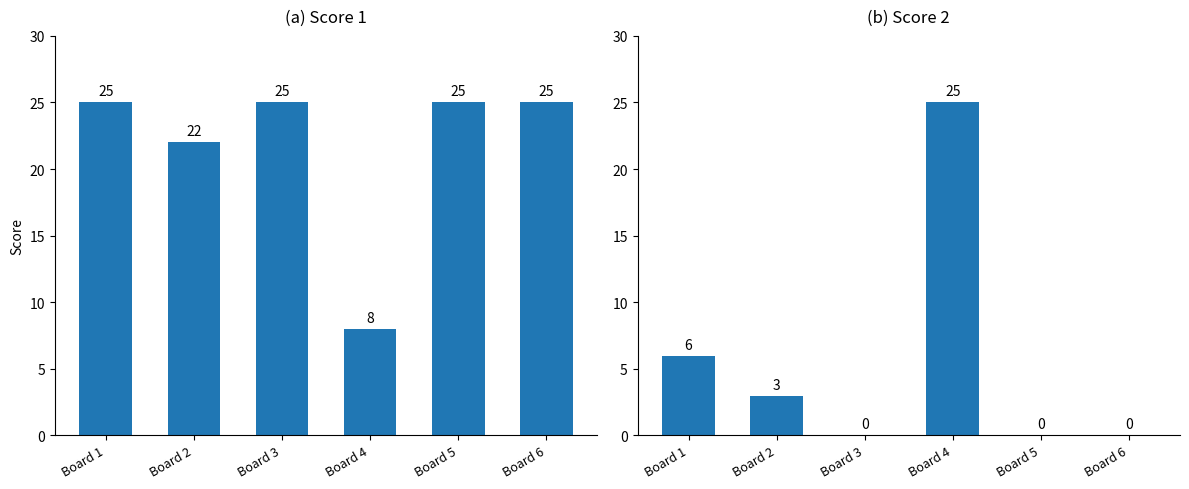

How many groups of bars are there?

6